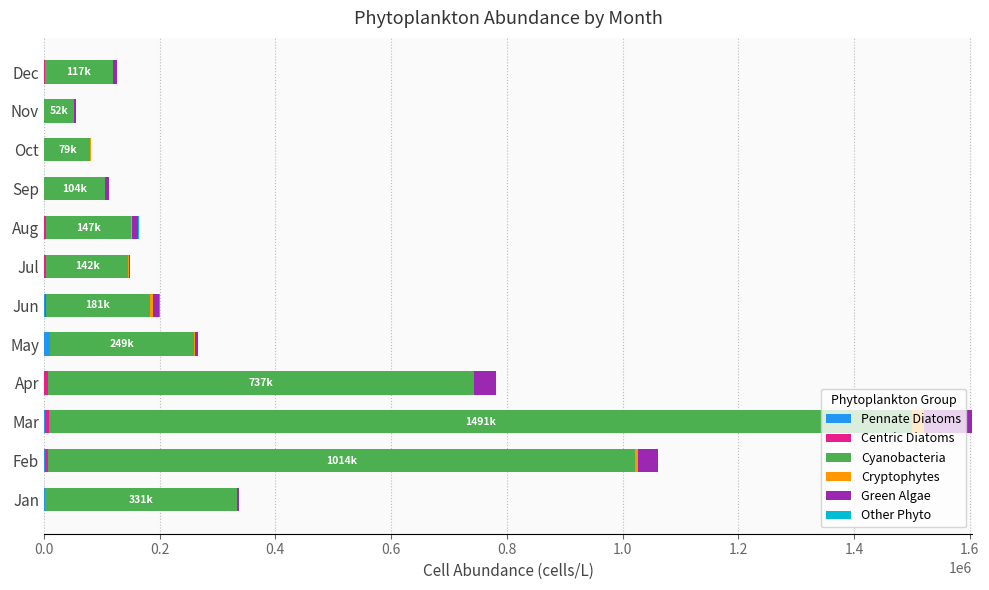

Count the number of data series in this chart.

6